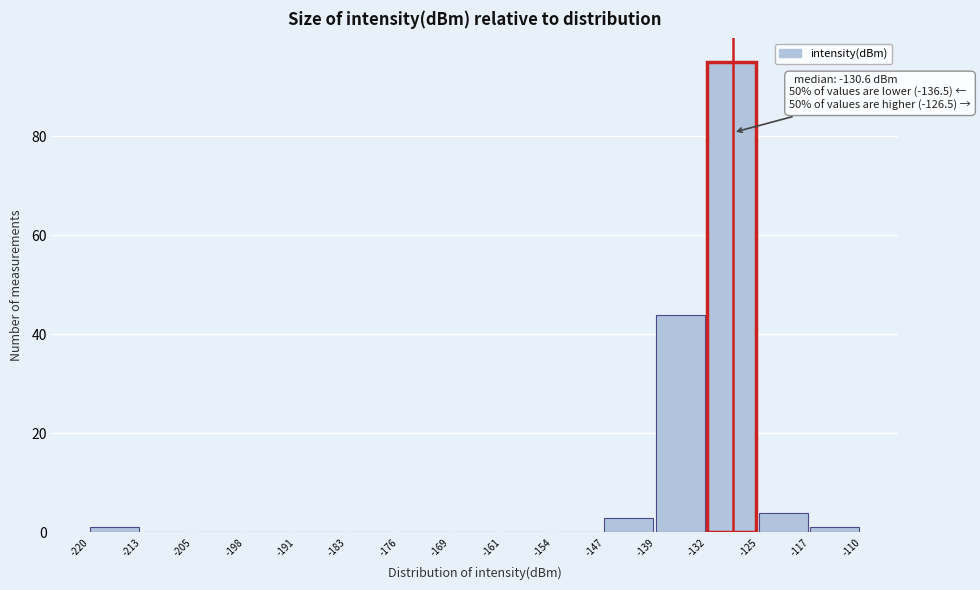

Which range on the x-axis has the tallest bar?

-132 to -125